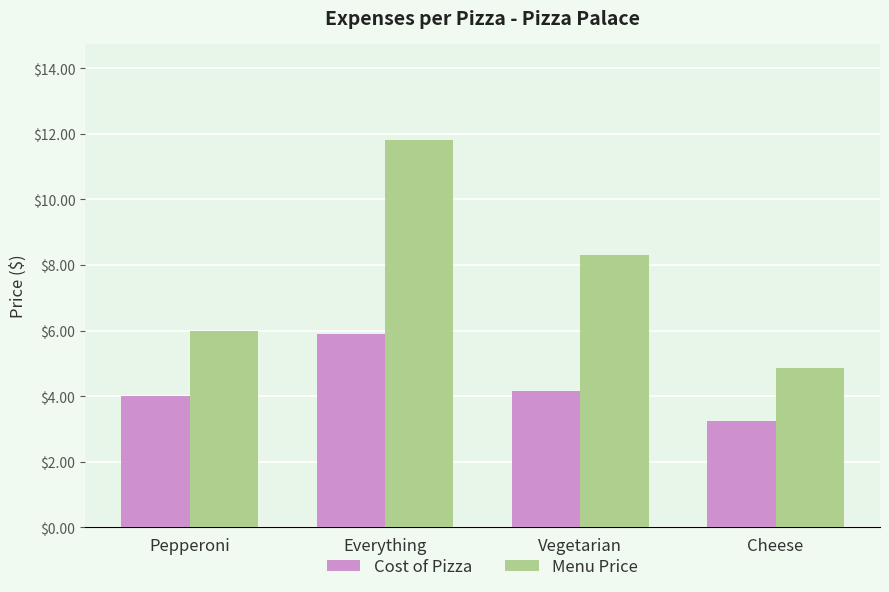

At how many categories does at least one series exceed 3?

4